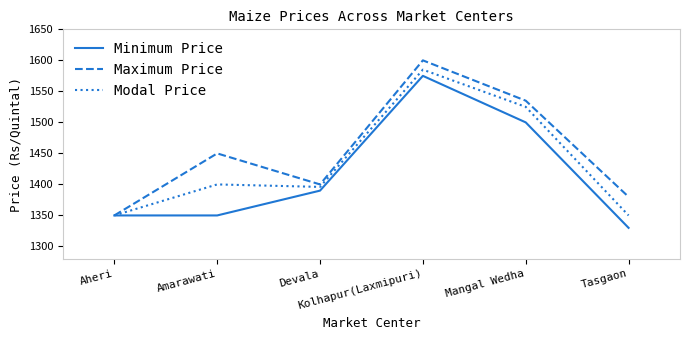

List the series in order of their peak value, highest first.

Maximum Price, Modal Price, Minimum Price